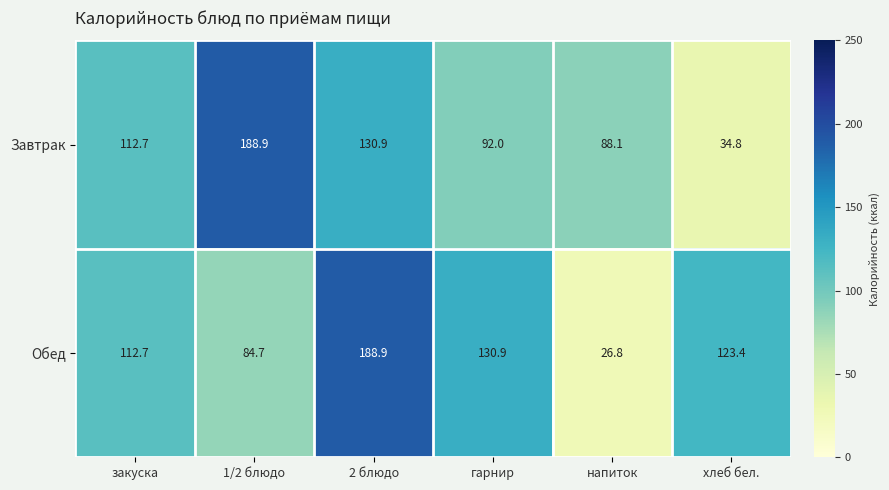

Which series has the largest total across all categories?

Обед